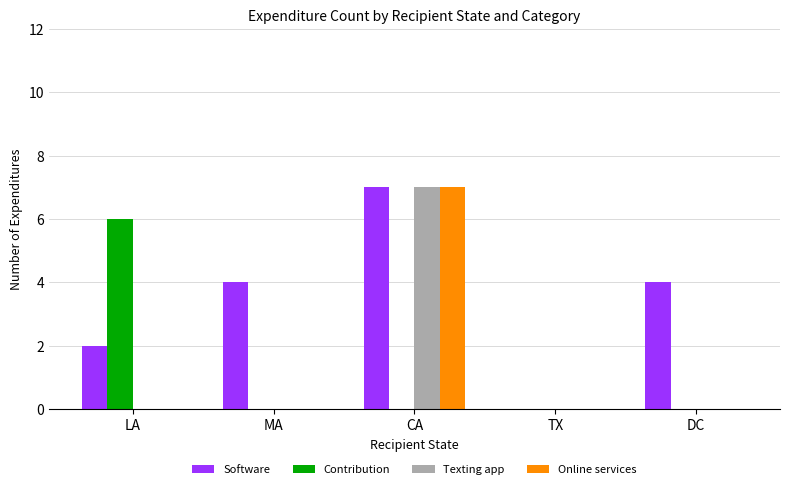

Does the chart contain stacked bars?

No